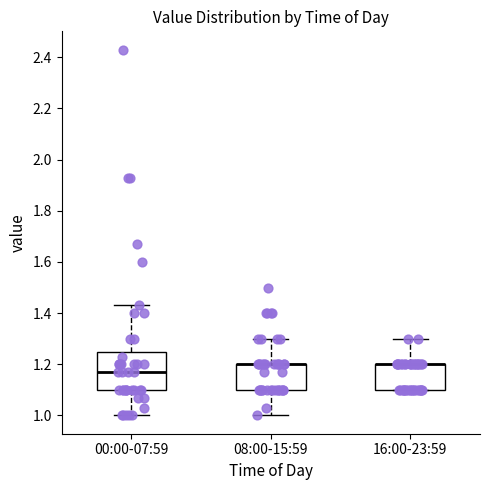

Which box is the tallest, from its lower edge to its upper edge?

00:00-07:59